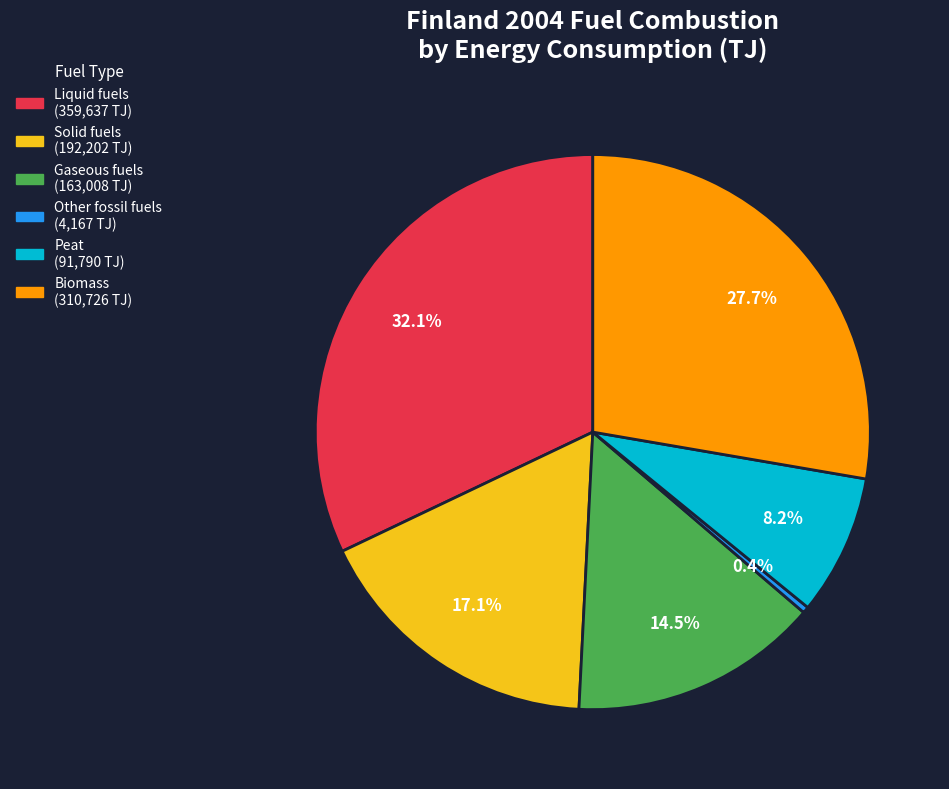

To the nearest percent, what is the average slice percentage?

17%